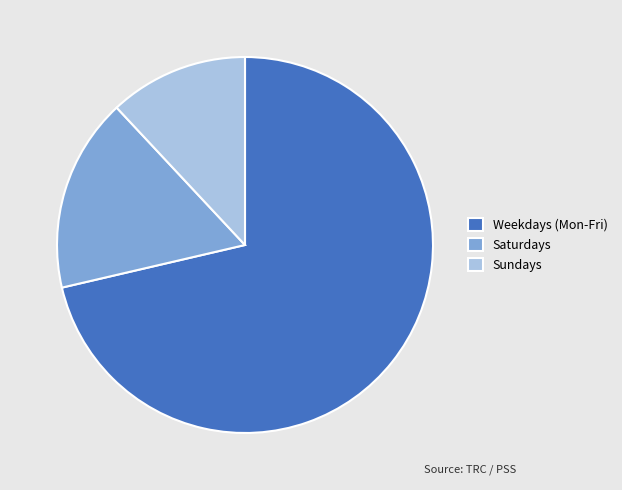

Is there a majority slice in this chart?

Yes